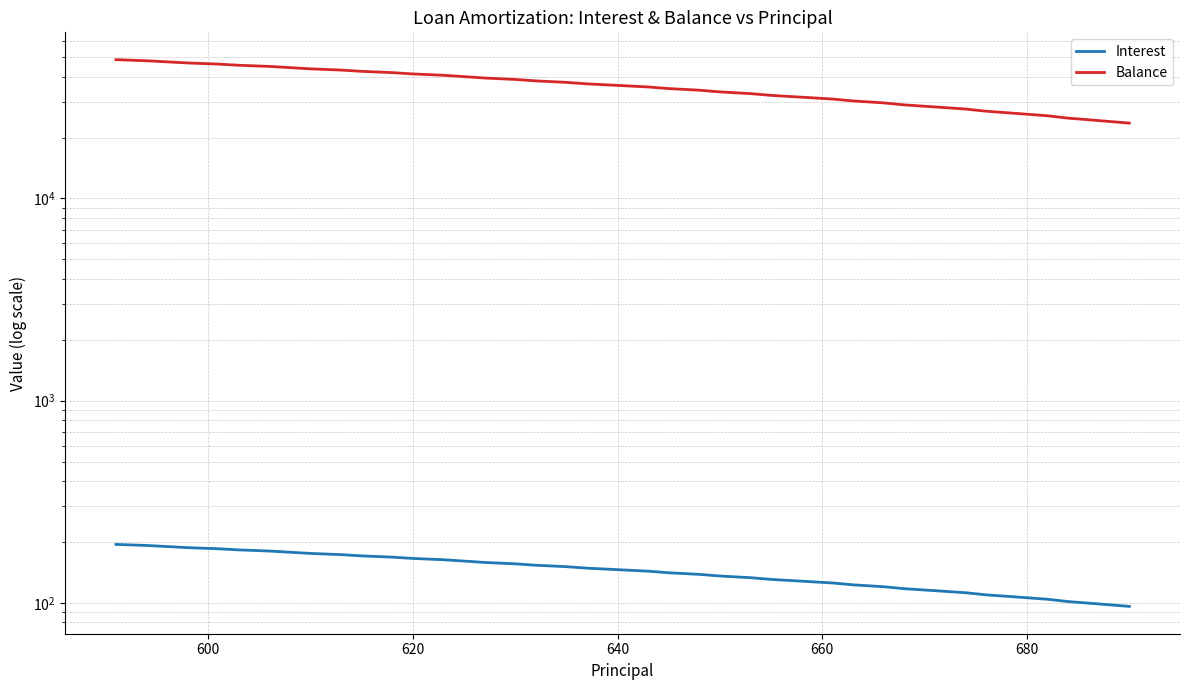

What is the maximum value for Interest?

194.6